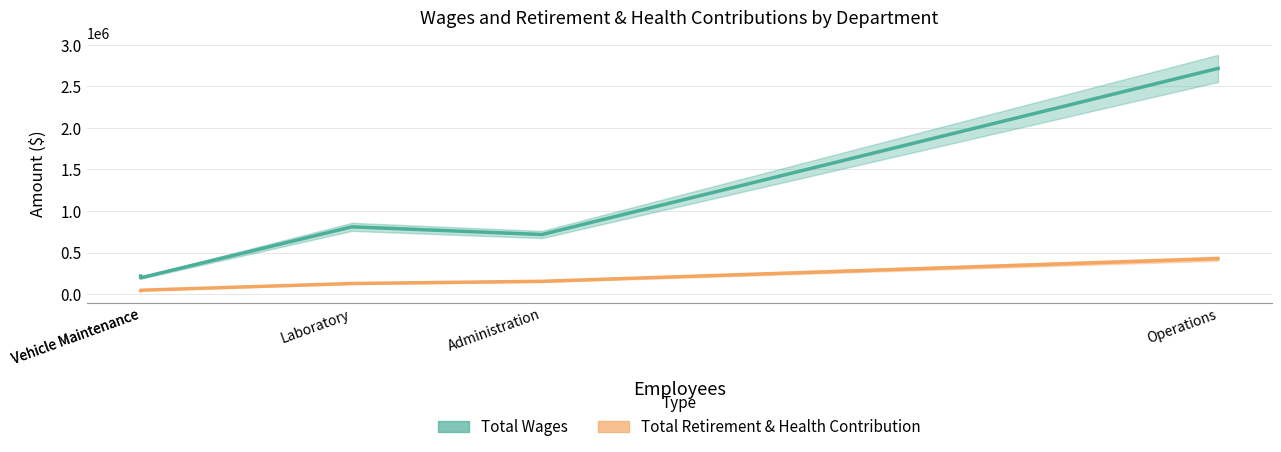

Count the number of data series in this chart.

2